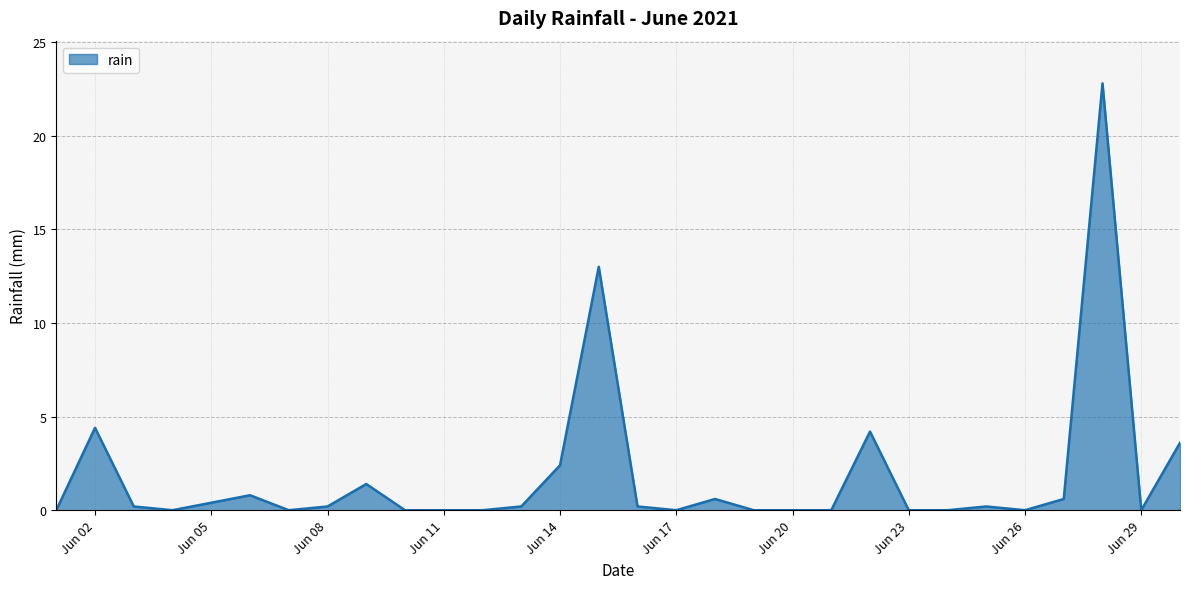

What is the maximum value shown in the chart?

22.8